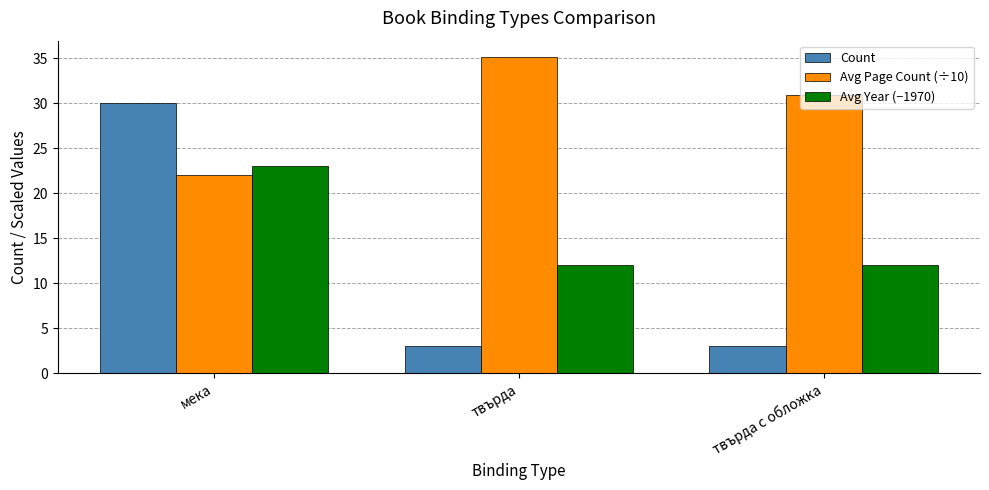

What is the difference between the Avg Page Count (÷10) values at твърда and твърда с обложка?

4.3